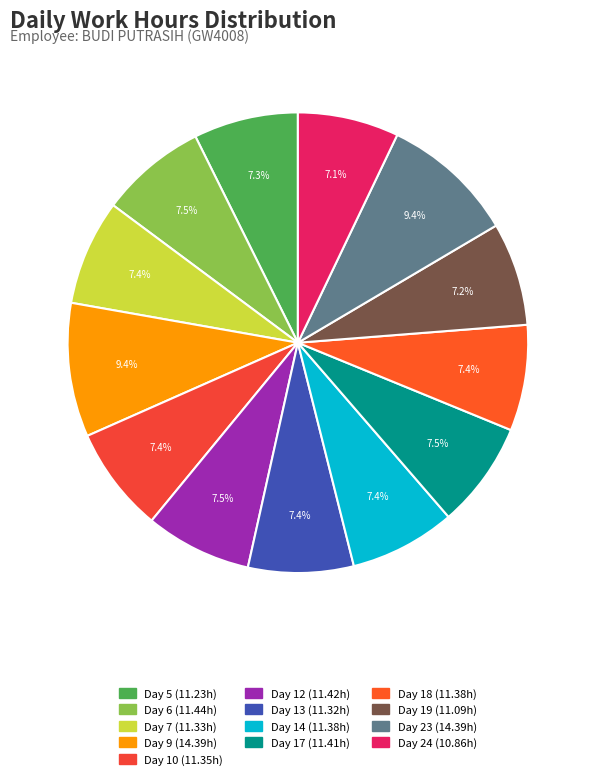

To the nearest percent, what is the combined percentage of Day 9 and Day 12?

17%